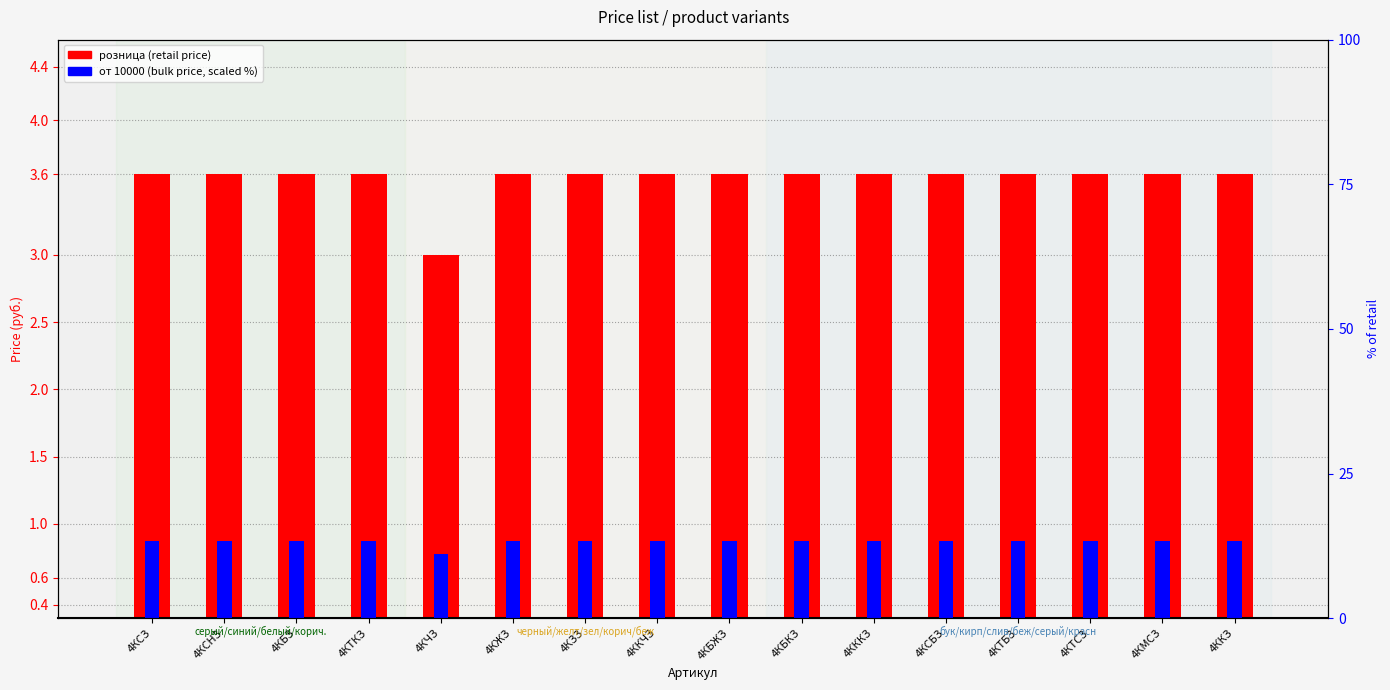

What is the value of the розница (retail price) bar at the 1st from the left?

3.6